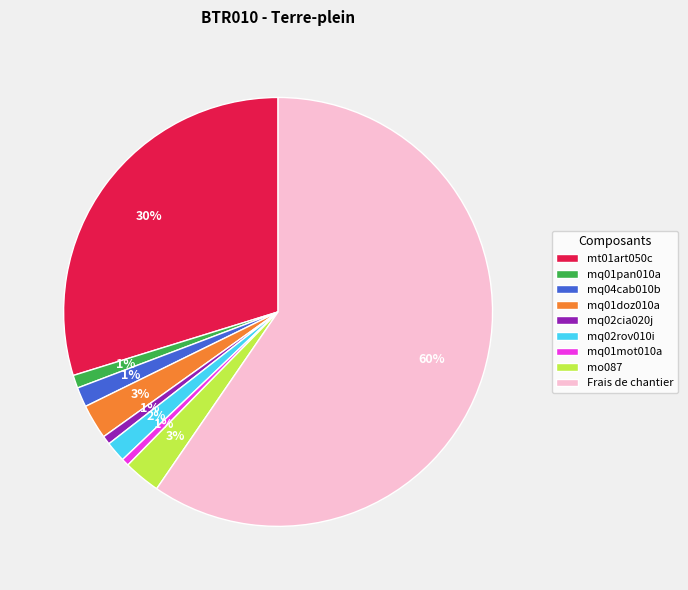

True or false: mq01pan010a accounts for 1% of the total.

True